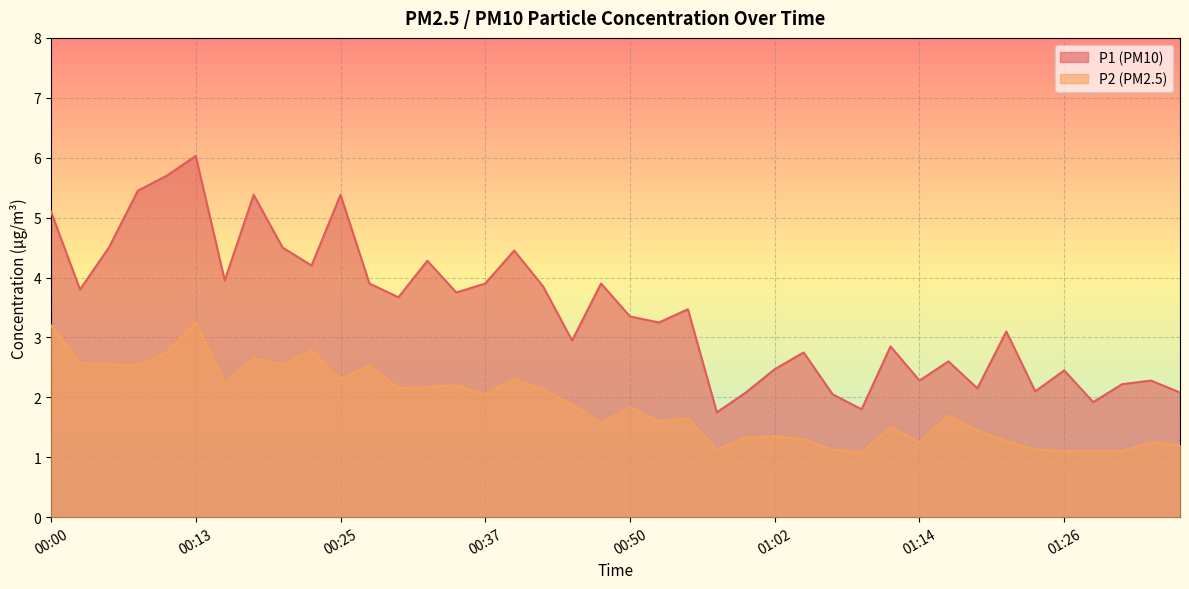

What is the difference between the highest and lowest values at 01:17?

0.9